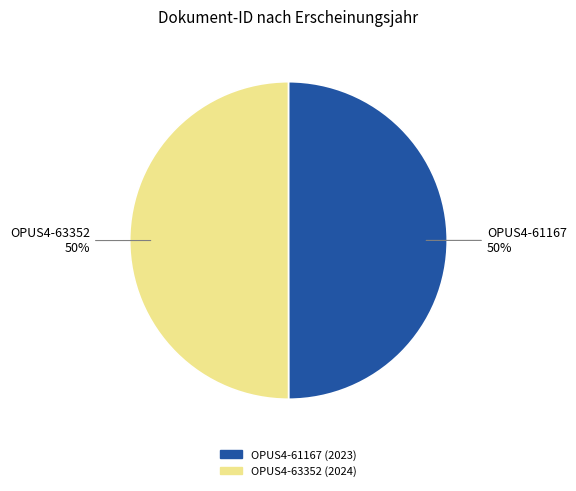

Is it true that OPUS4-61167 is 37% of the pie?

False